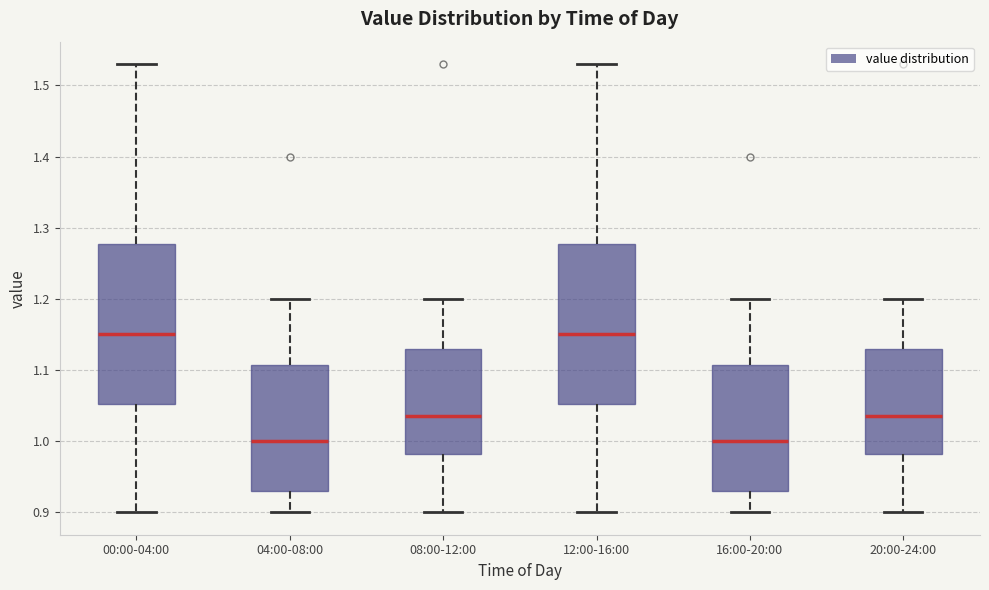

Reading left to right, read every box against the y-axis: the position of its median line, the range the box covers, and the ends of its whiskers. The values are not printed on the chart, so give them approximately, as read against the axis.

00:00-04:00: median 1.15, box 1.05 to 1.28, whiskers 0.90 to 1.53
04:00-08:00: median 1.00, box 0.93 to 1.11, whiskers 0.90 to 1.20
08:00-12:00: median 1.04, box 0.98 to 1.13, whiskers 0.90 to 1.20
12:00-16:00: median 1.15, box 1.05 to 1.28, whiskers 0.90 to 1.53
16:00-20:00: median 1.00, box 0.93 to 1.11, whiskers 0.90 to 1.20
20:00-24:00: median 1.04, box 0.98 to 1.13, whiskers 0.90 to 1.20